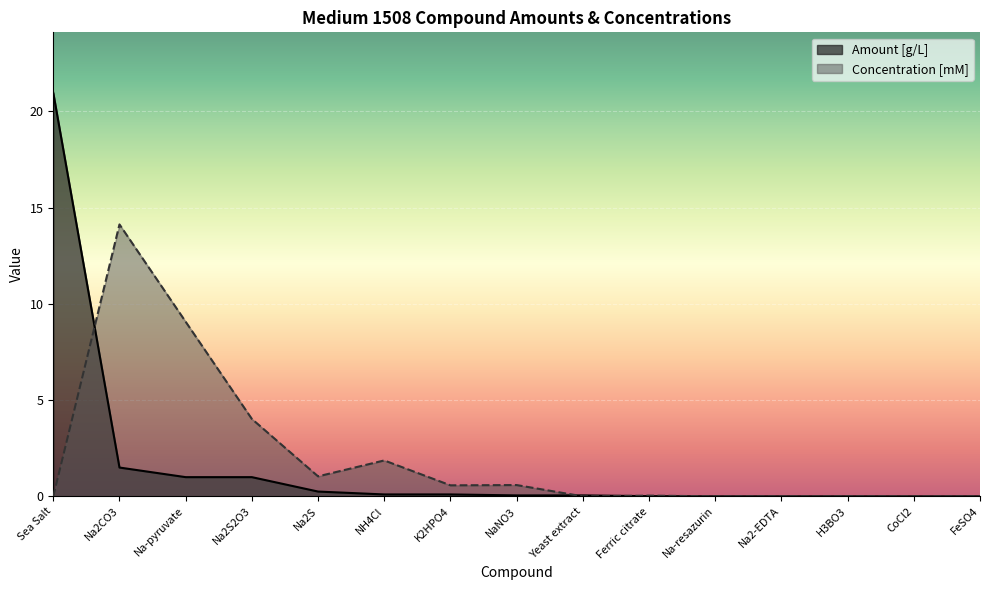

List the labels in order of Concentration [mM] value, smallest first.

Sea Salt, Yeast extract, FeSO4, Na2-EDTA, CoCl2, Na-resazurin, H3BO3, Ferric citrate, K2HPO4, NaNO3, Na2S, NH4Cl, Na2S2O3, Na-pyruvate, Na2CO3